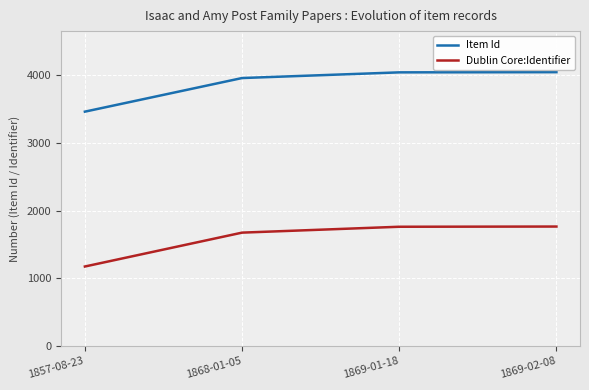

What is the sum of the Item Id values at 1869-02-08 and 1868-01-05?

8007